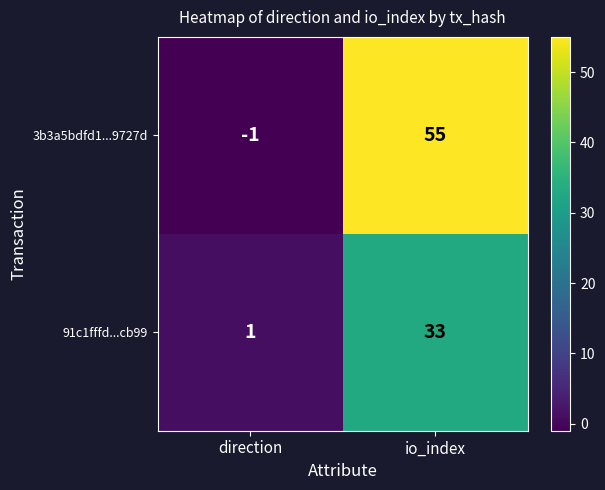

Reading left to right, what are all the values shown in this chart?

3b3a5bdfd1...9727d: direction=-1	io_index=55
91c1fffd...cb99: direction=1	io_index=33